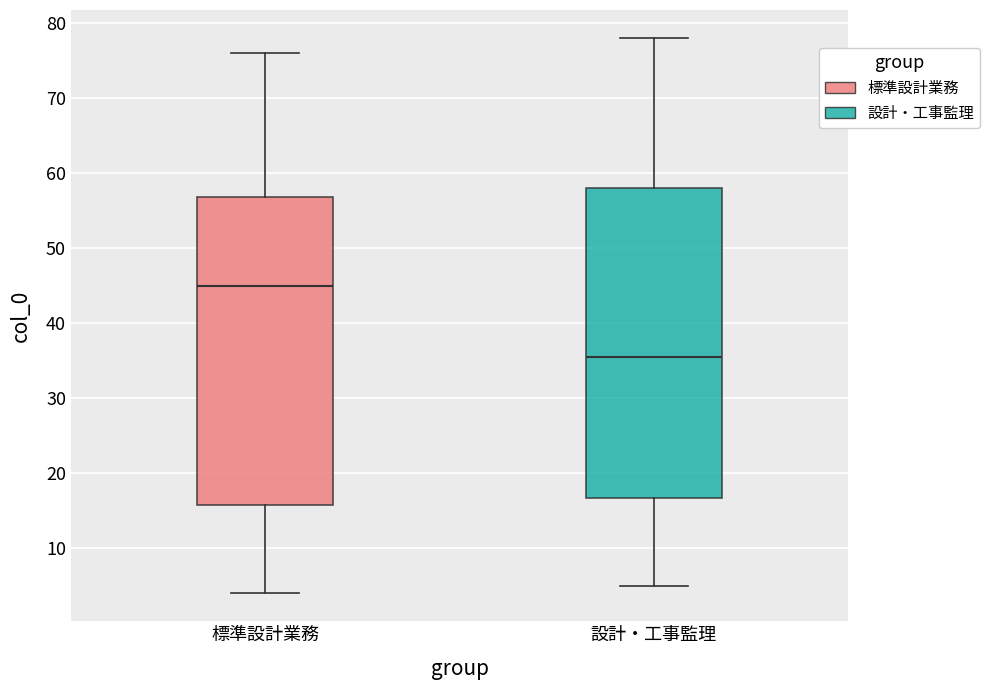

Reading left to right, transcribe this box plot: for each box, give where its median line is, the range the box spans, and where its two whiskers end, as read against the y-axis. The values are not printed on the chart, so give them approximately, as read against the axis.

標準設計業務: median 45, box 16 to 57, whiskers 4 to 76
設計・工事監理: median 36, box 17 to 58, whiskers 5 to 78